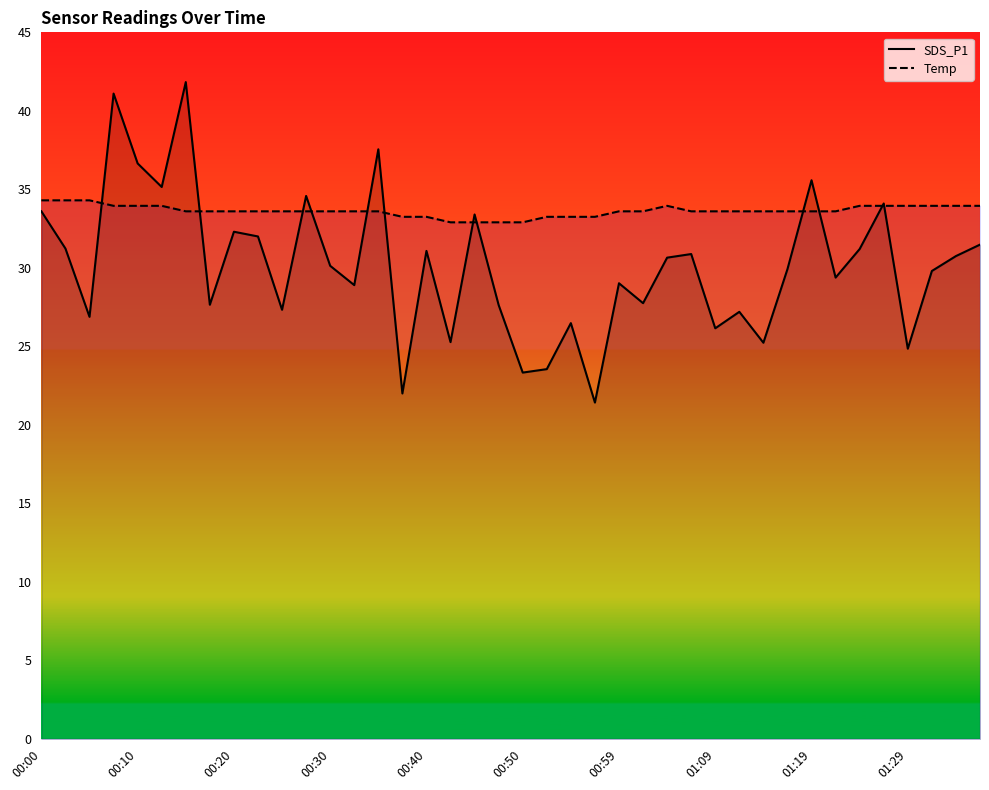

List the series in order of their peak value, highest first.

SDS_P1, Temp